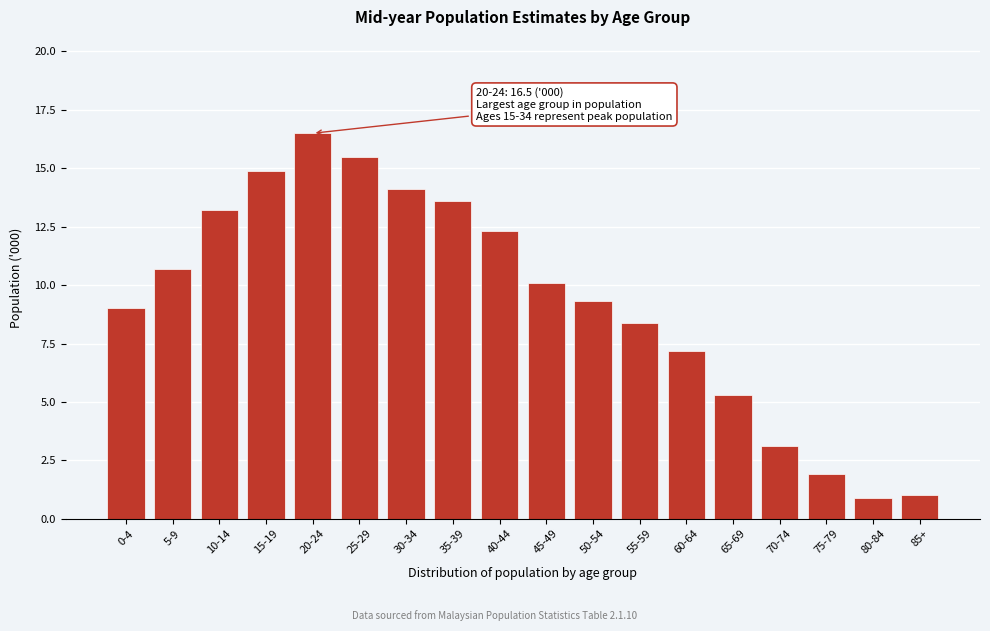

Reading left to right, list all the values displayed in this chart.

0-4=9.0	5-9=10.7	10-14=13.2	15-19=14.9	20-24=16.5	25-29=15.5	30-34=14.1	35-39=13.6	40-44=12.3	45-49=10.1	50-54=9.3	55-59=8.4	60-64=7.2	65-69=5.3	70-74=3.1	75-79=1.9	80-84=0.9	85+=1.0